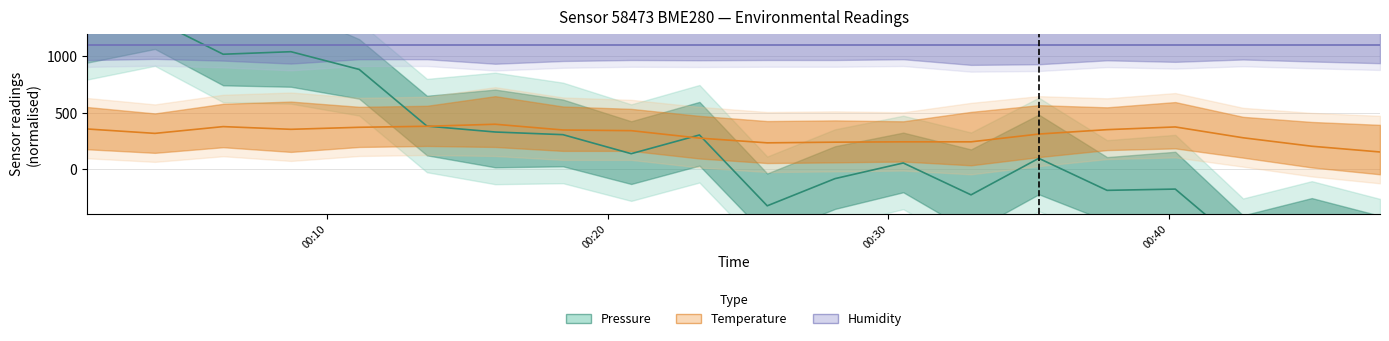

What is the minimum value shown in the chart?

-779.2